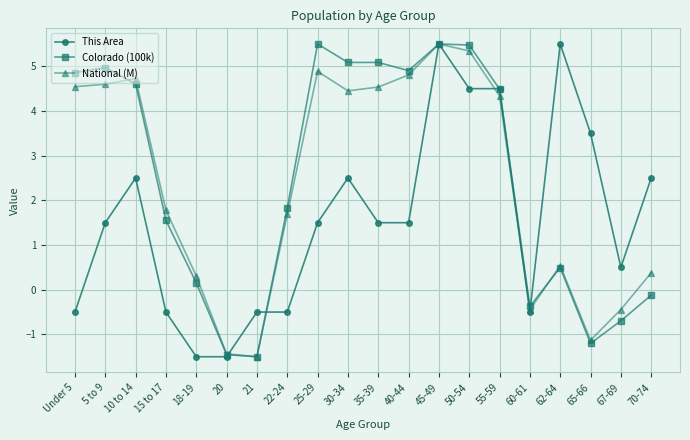

What is the difference between the highest and lowest values at 40-44?

3.4